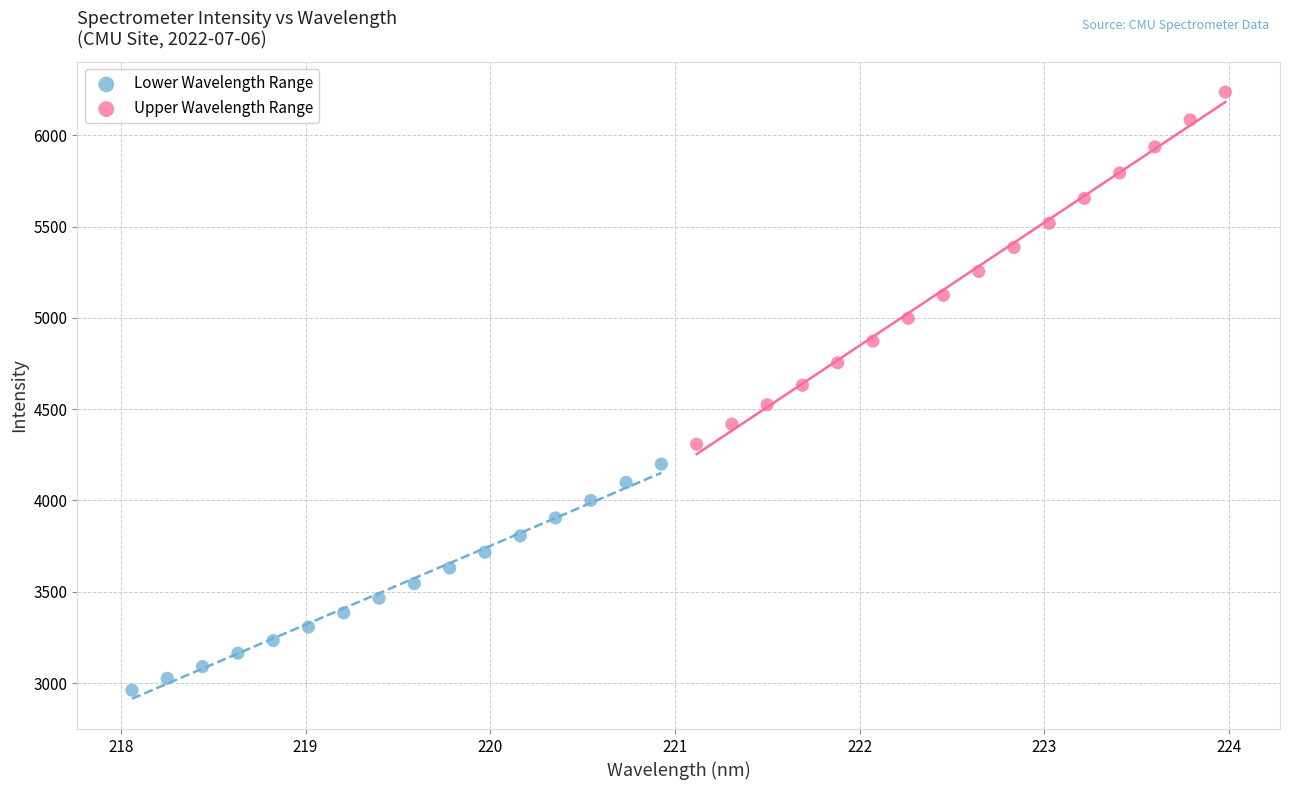

Which series contains the lowest Y value?

Lower Wavelength Range